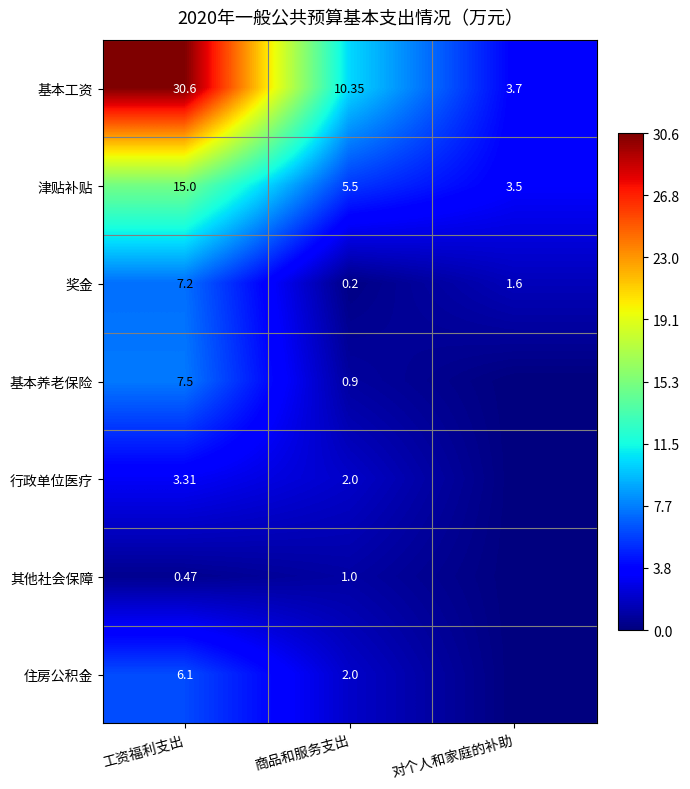

Is the value of 其他社会保障 at 工资福利支出 greater than the value of 奖金 at 商品和服务支出?

Yes